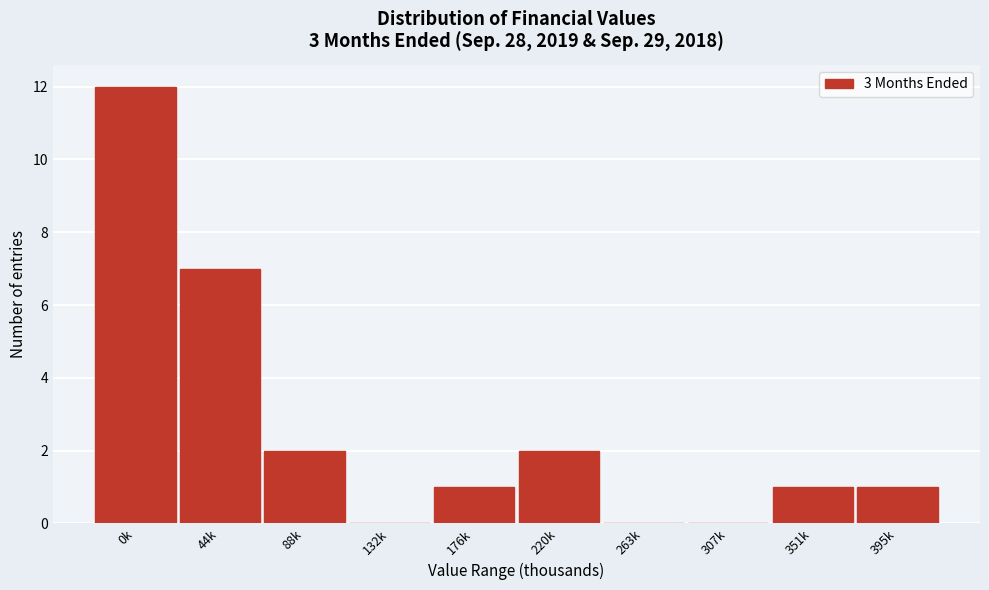

Reading left to right, extract all data points from this chart.

0k=12	44k=7	88k=2	132k=0	176k=1	220k=2	263k=0	307k=0	351k=1	395k=1